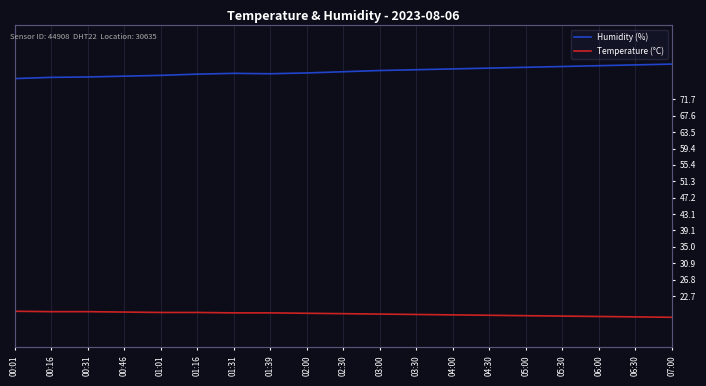

True or false: Humidity (%) has a value of 79.6 at 05:00.

True